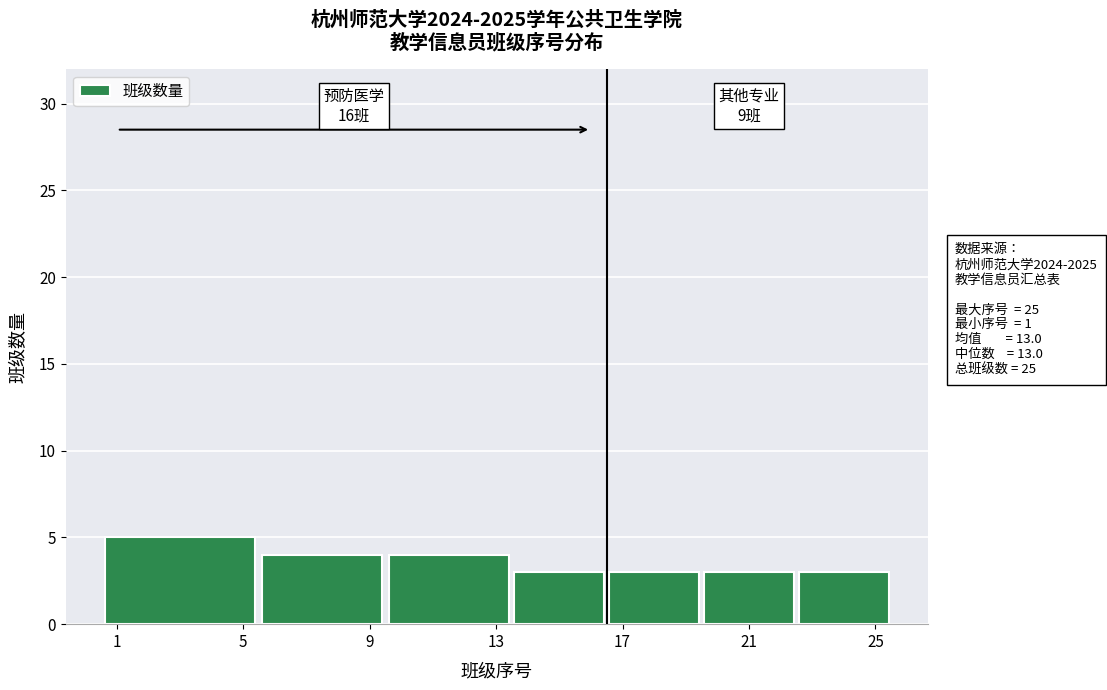

Which range on the x-axis has the tallest bar?

0.5 to 5.5